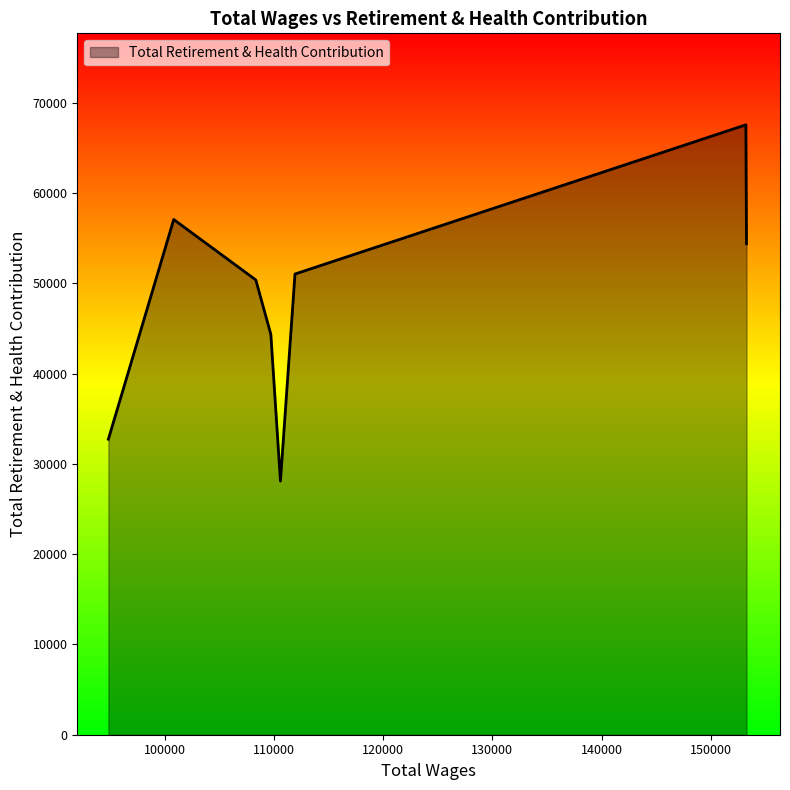

What is the difference between the maximum and minimum values?

39464